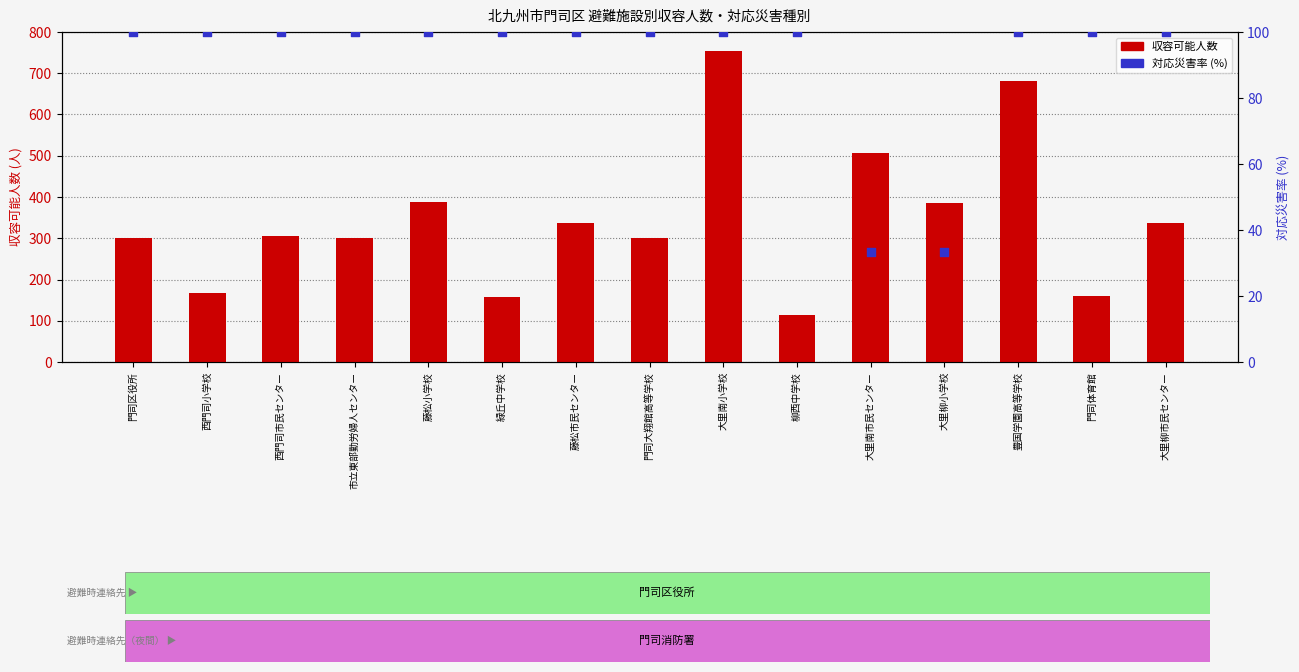

Which series has the largest Y range (max minus min)?

収容可能人数